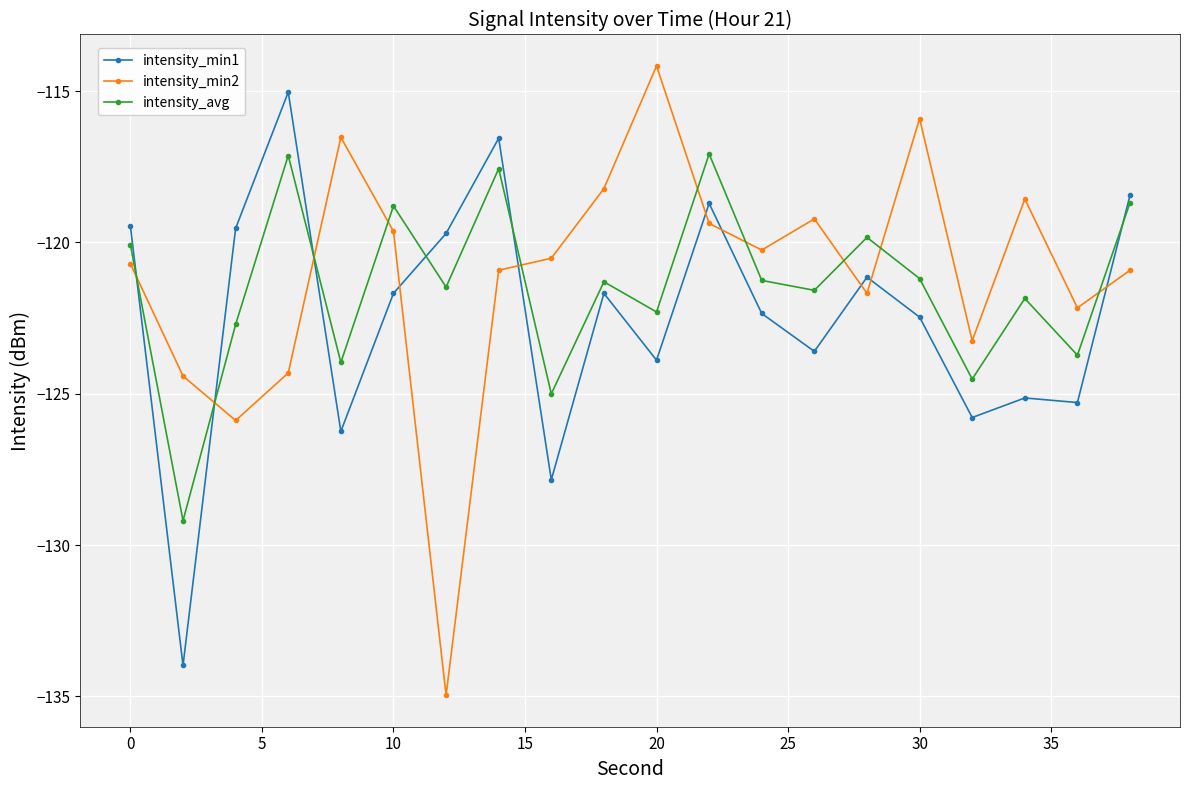

Which series has the widest spread of values?

intensity_min2